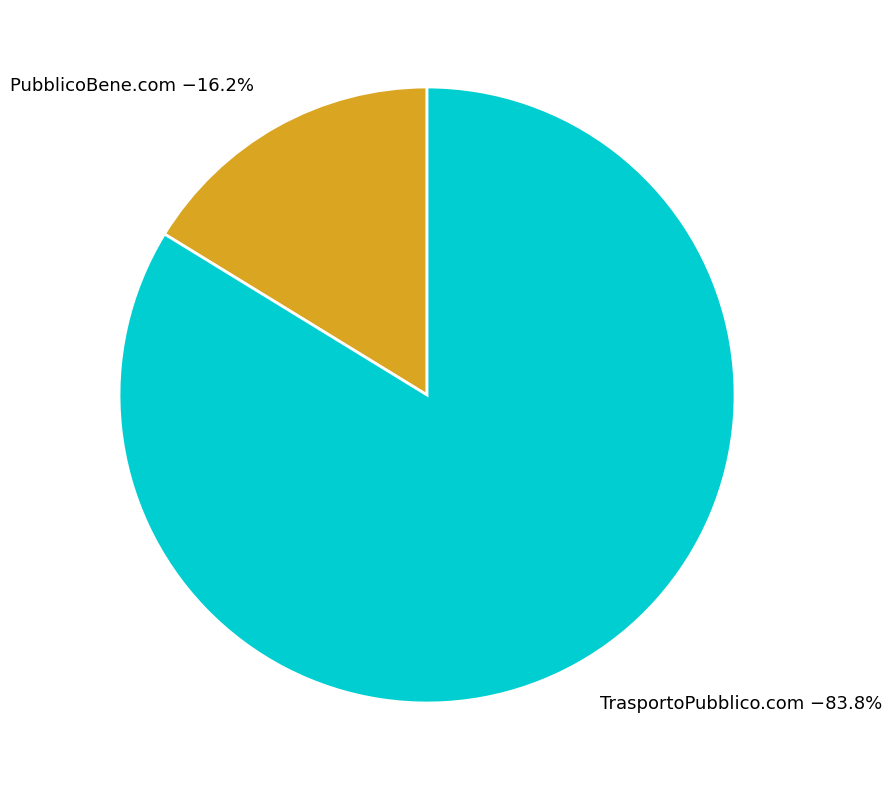

Between PubblicoBene.com and TrasportoPubblico.com, which is larger?

TrasportoPubblico.com